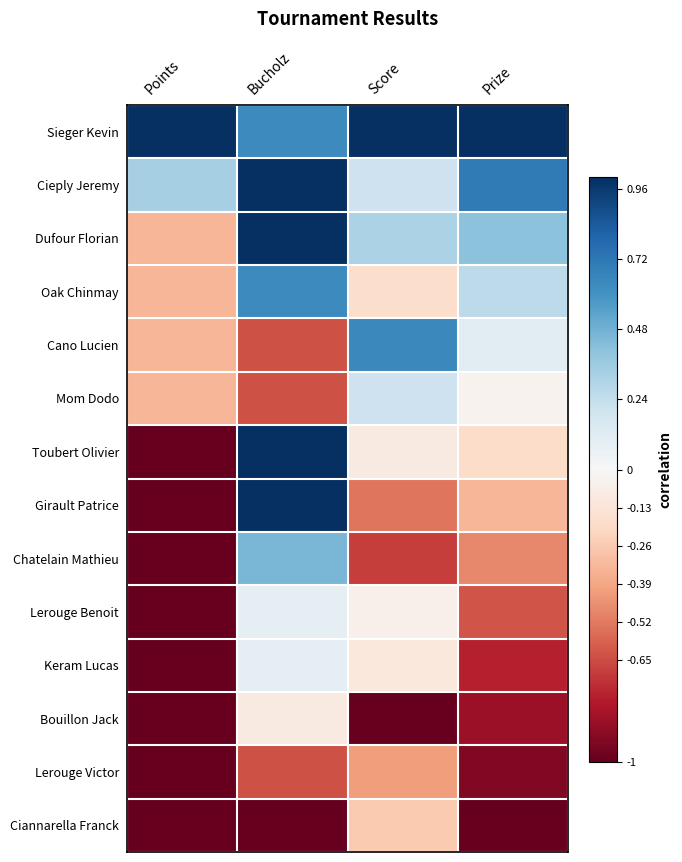

Reading left to right, list all the values displayed in this chart.

Sieger Kevin: Points=1.0	Bucholz=0.6	Score=1.0	Prize=1.0
Cieply Jeremy: Points=0.3	Bucholz=1.0	Score=0.2	Prize=0.7
Dufour Florian: Points=-0.3	Bucholz=1.0	Score=0.3	Prize=0.4
Oak Chinmay: Points=-0.3	Bucholz=0.6	Score=-0.2	Prize=0.3
Cano Lucien: Points=-0.3	Bucholz=-0.6	Score=0.6	Prize=0.1
Mom Dodo: Points=-0.3	Bucholz=-0.6	Score=0.2	Prize=-0.0
Toubert Olivier: Points=-1.0	Bucholz=1.0	Score=-0.1	Prize=-0.2
Girault Patrice: Points=-1.0	Bucholz=1.0	Score=-0.5	Prize=-0.3
Chatelain Mathieu: Points=-1.0	Bucholz=0.5	Score=-0.7	Prize=-0.5
Lerouge Benoit: Points=-1.0	Bucholz=0.1	Score=-0.0	Prize=-0.6
Keram Lucas: Points=-1.0	Bucholz=0.1	Score=-0.1	Prize=-0.8
Bouillon Jack: Points=-1.0	Bucholz=-0.1	Score=-1.0	Prize=-0.9
Lerouge Victor: Points=-1.0	Bucholz=-0.6	Score=-0.4	Prize=-0.9
Ciannarella Franck: Points=-1.0	Bucholz=-1.0	Score=-0.3	Prize=-1.0